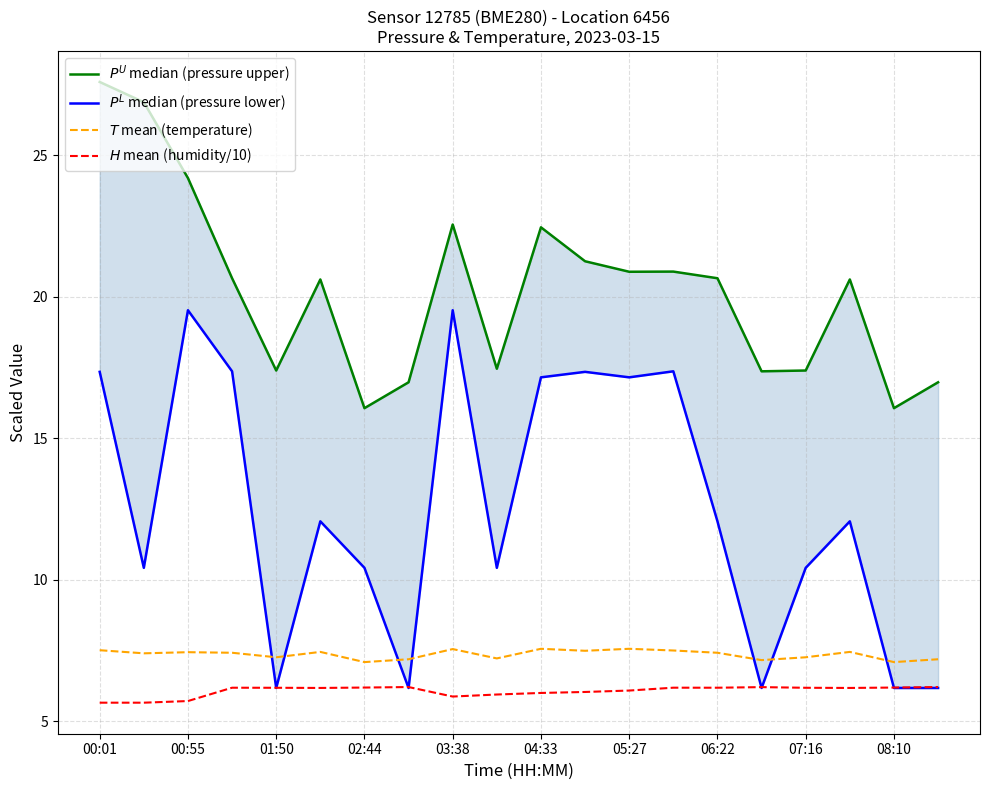

How many data points does each series have?

20